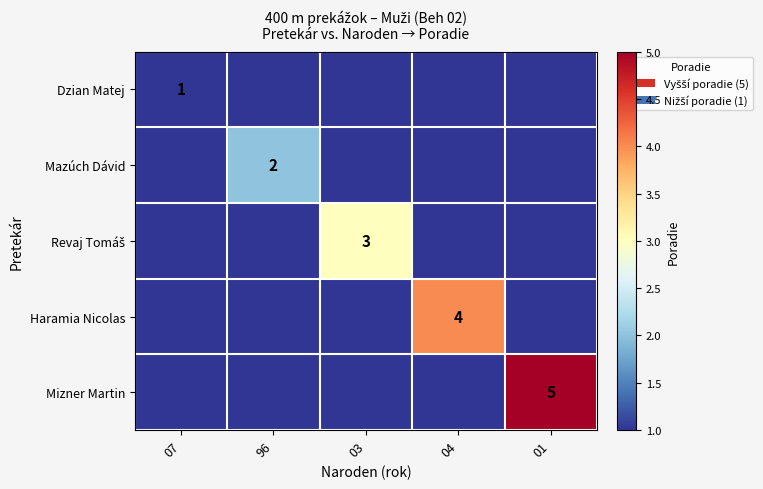

Between 04 and 07, which is larger?

07